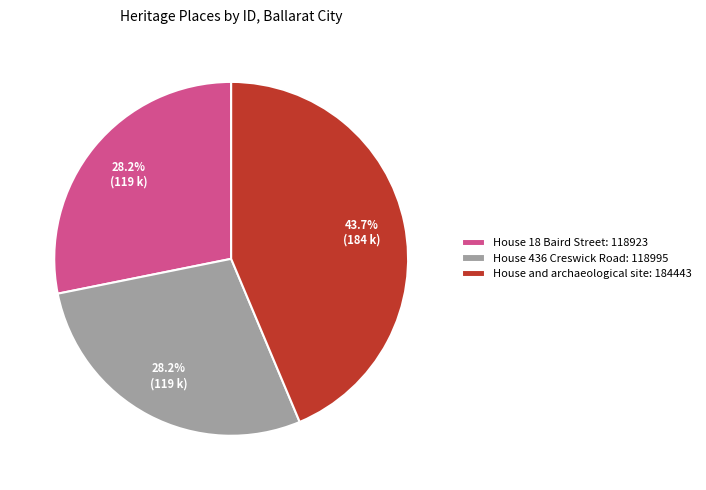

What percentage do House 436 Creswick Road: 118995 and House 18 Baird Street: 118923 together represent?

56.3%